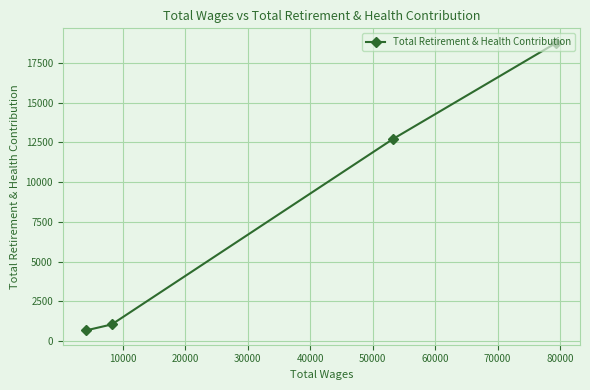

How many categories are shown in the chart?

4